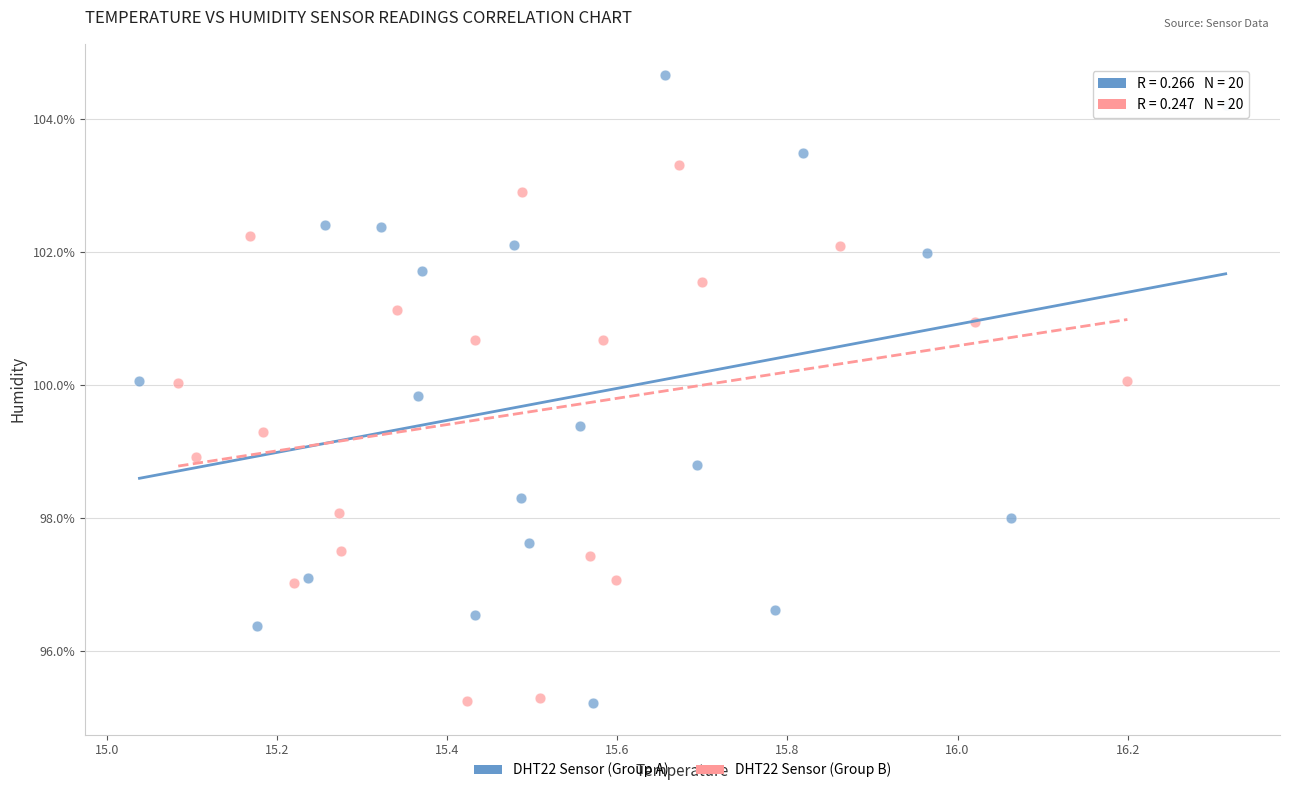

Which series has the largest Y range (max minus min)?

DHT22 Sensor (Group A)